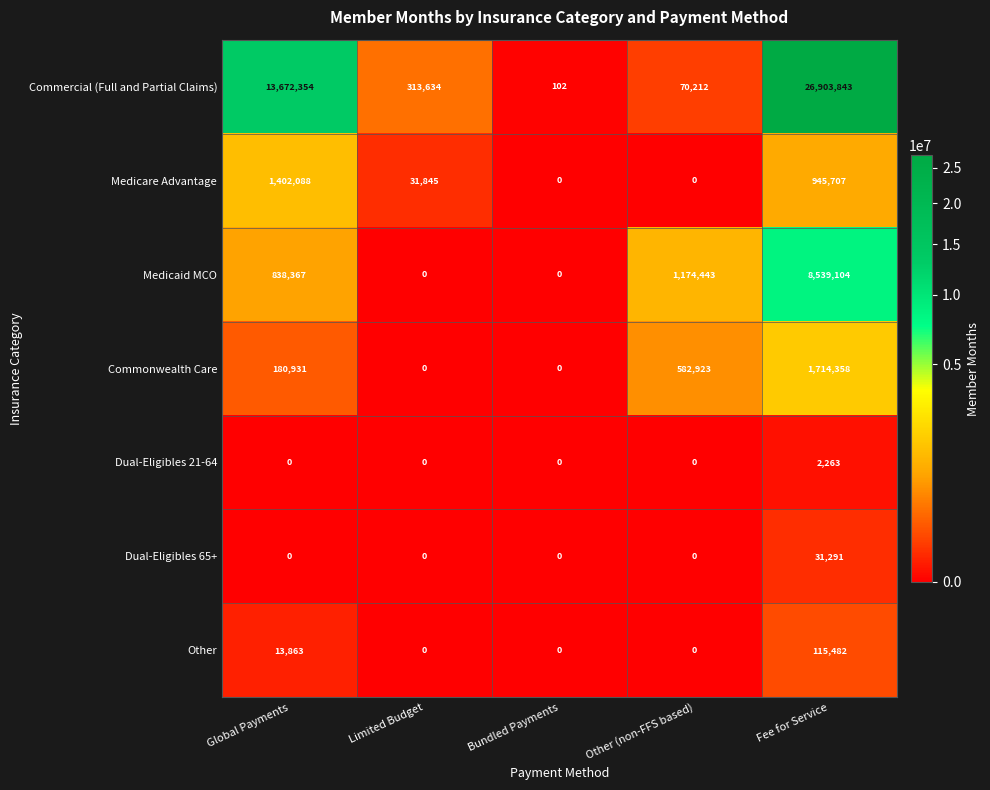

What is the sum of the Medicaid MCO values at Other (non-FFS based) and Global Payments?

2012810